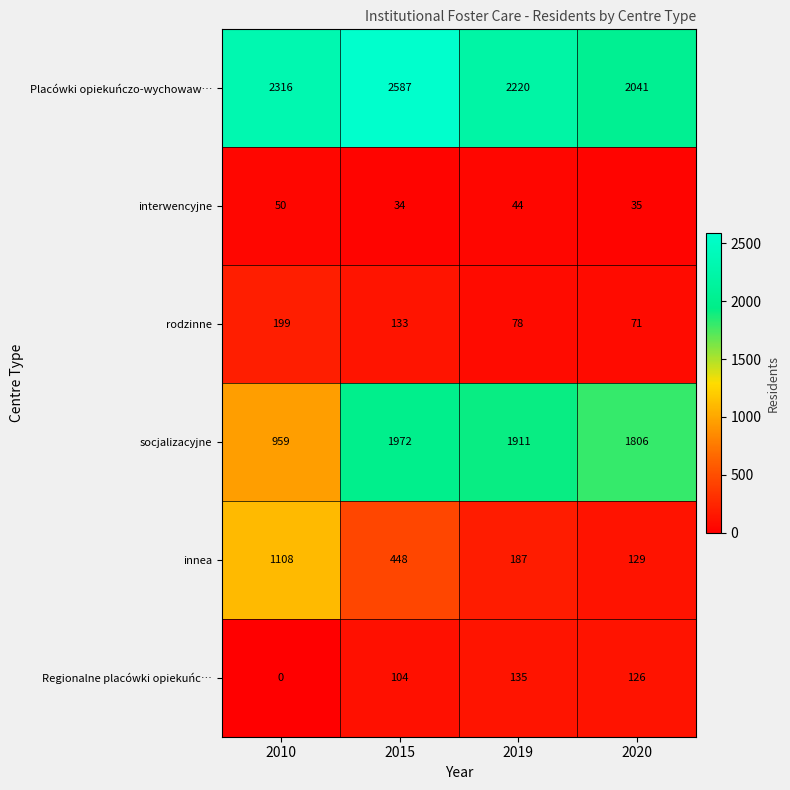

Which series has the largest range (max minus min)?

socjalizacyjne